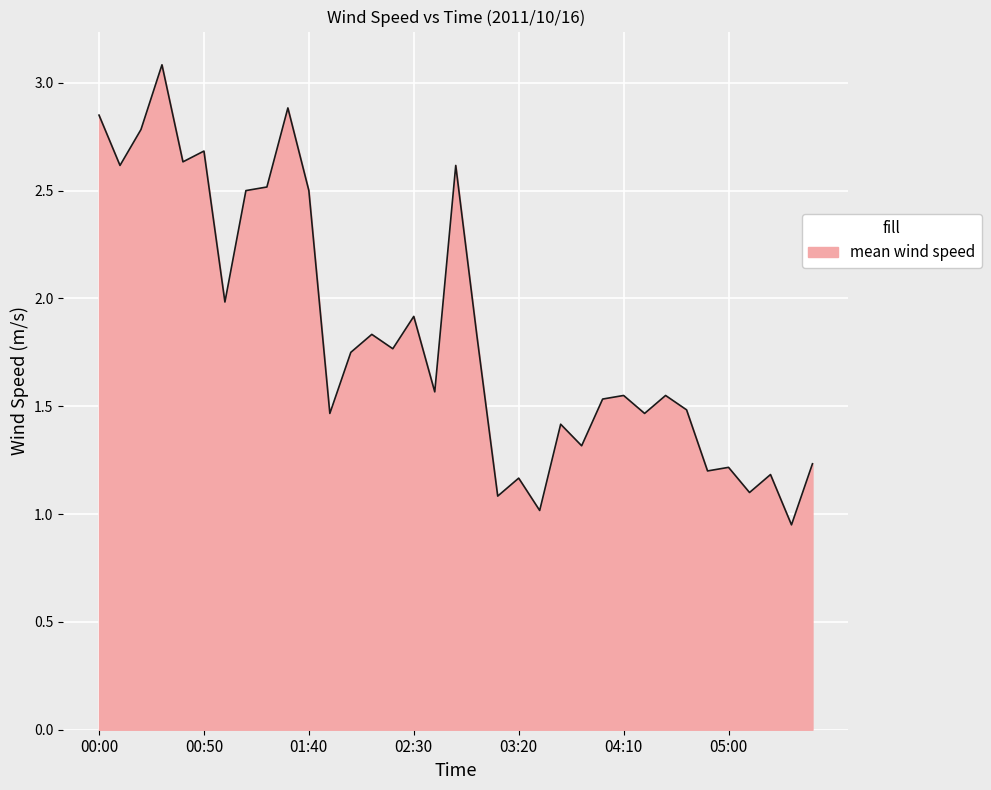

What is the difference between the maximum and minimum values?

2.1